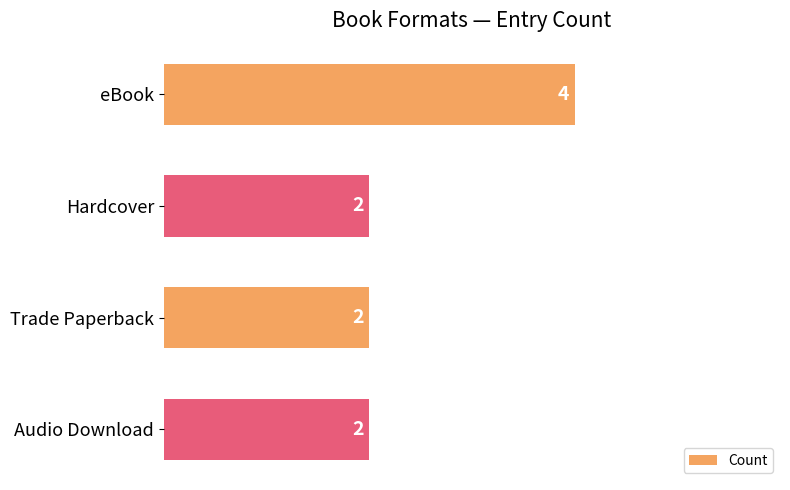

What is the difference between the maximum and minimum values?

2